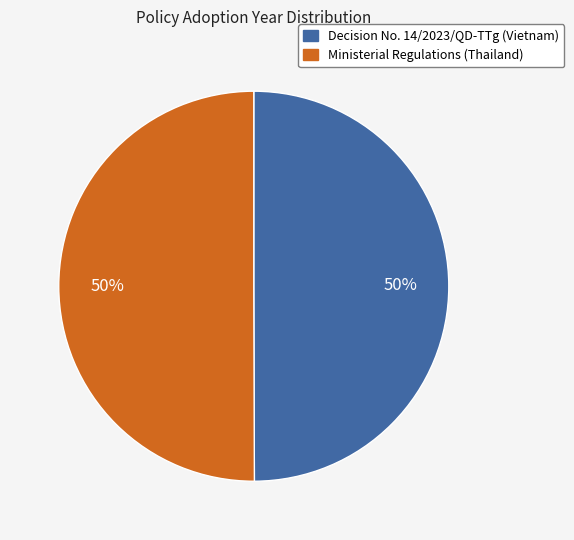

How many segments does this pie chart have?

2